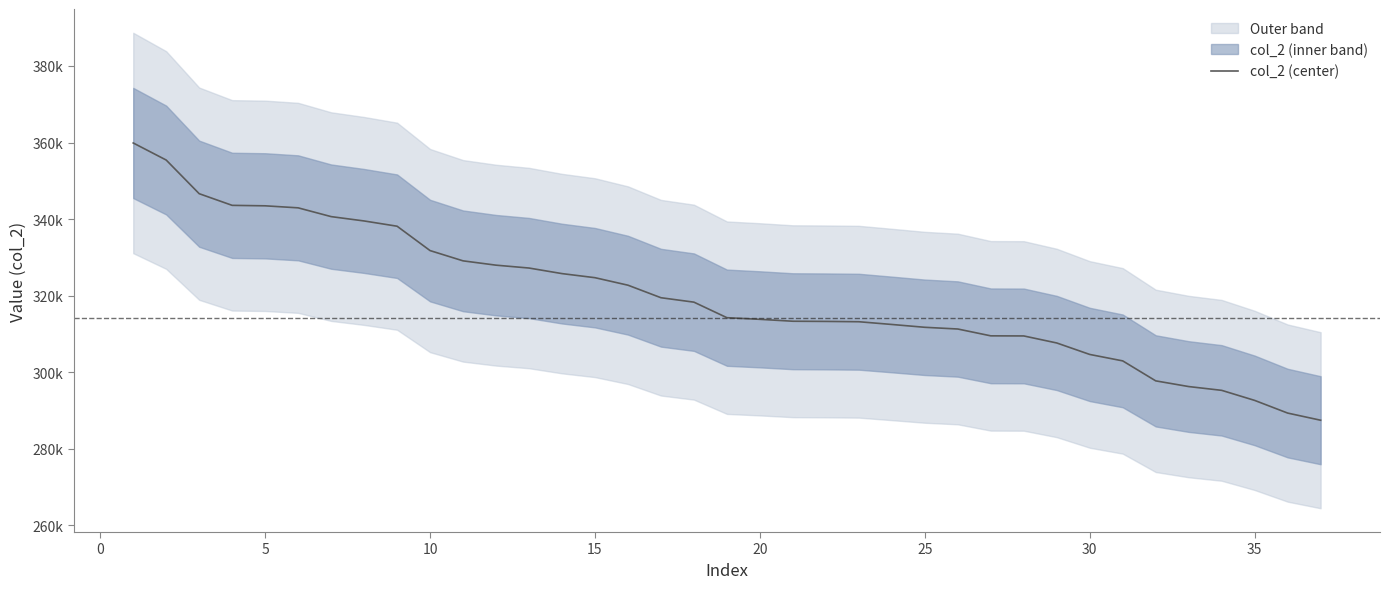

How many data points are above 314238?

18